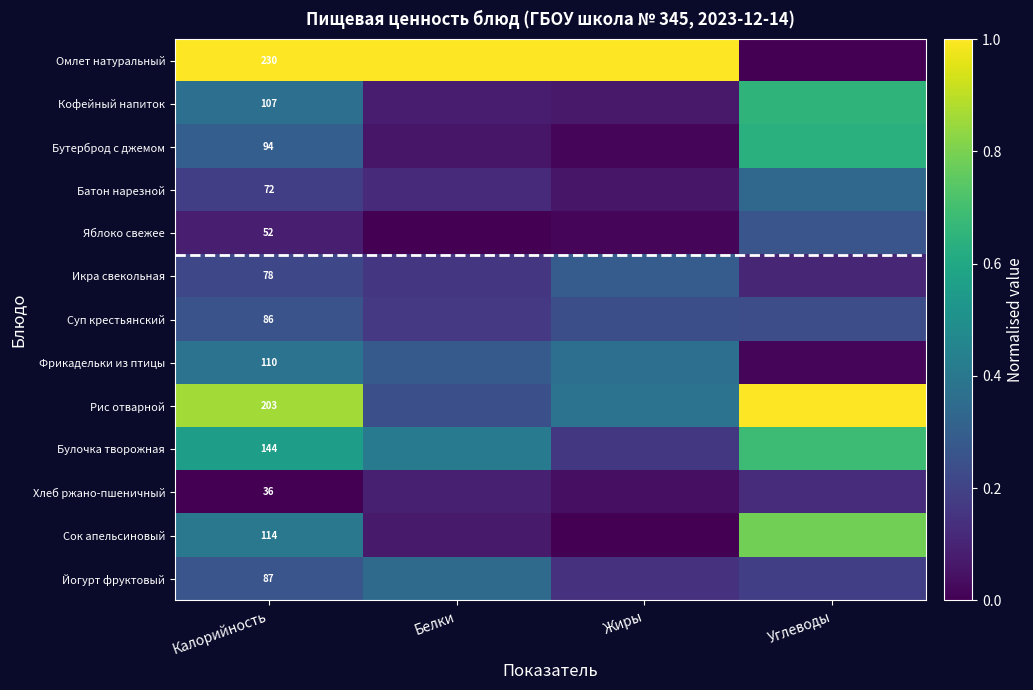

The value of Омлет натуральный at Калорийность is 1.5. True or false?

False